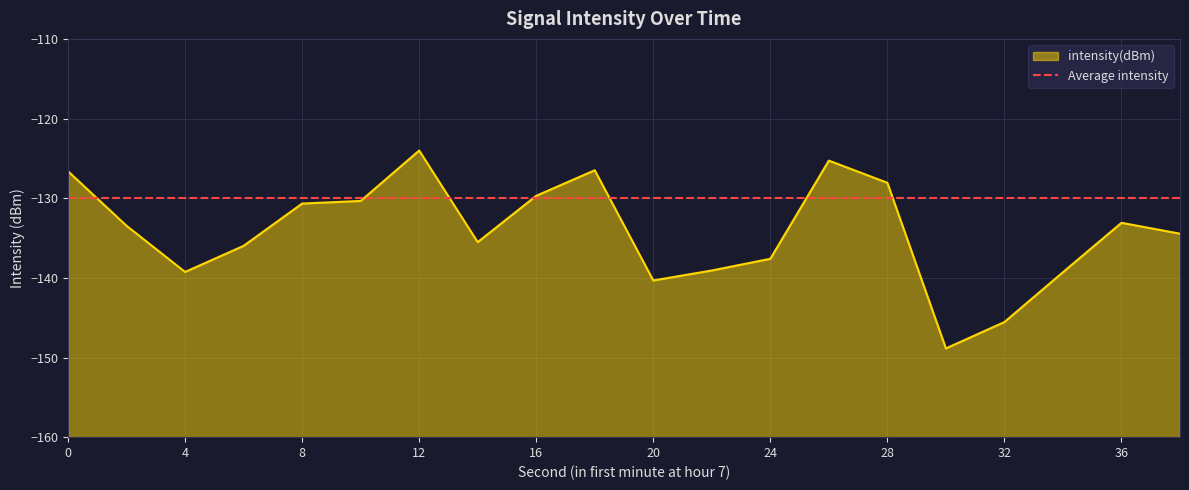

What is the greatest value displayed?

-124.0